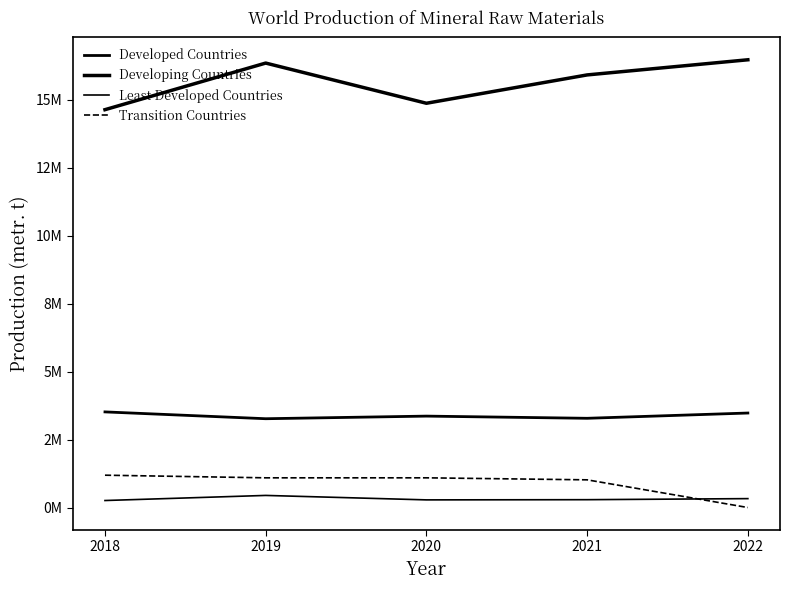

Where is Developing Countries nearest to the value 15560447?

2021